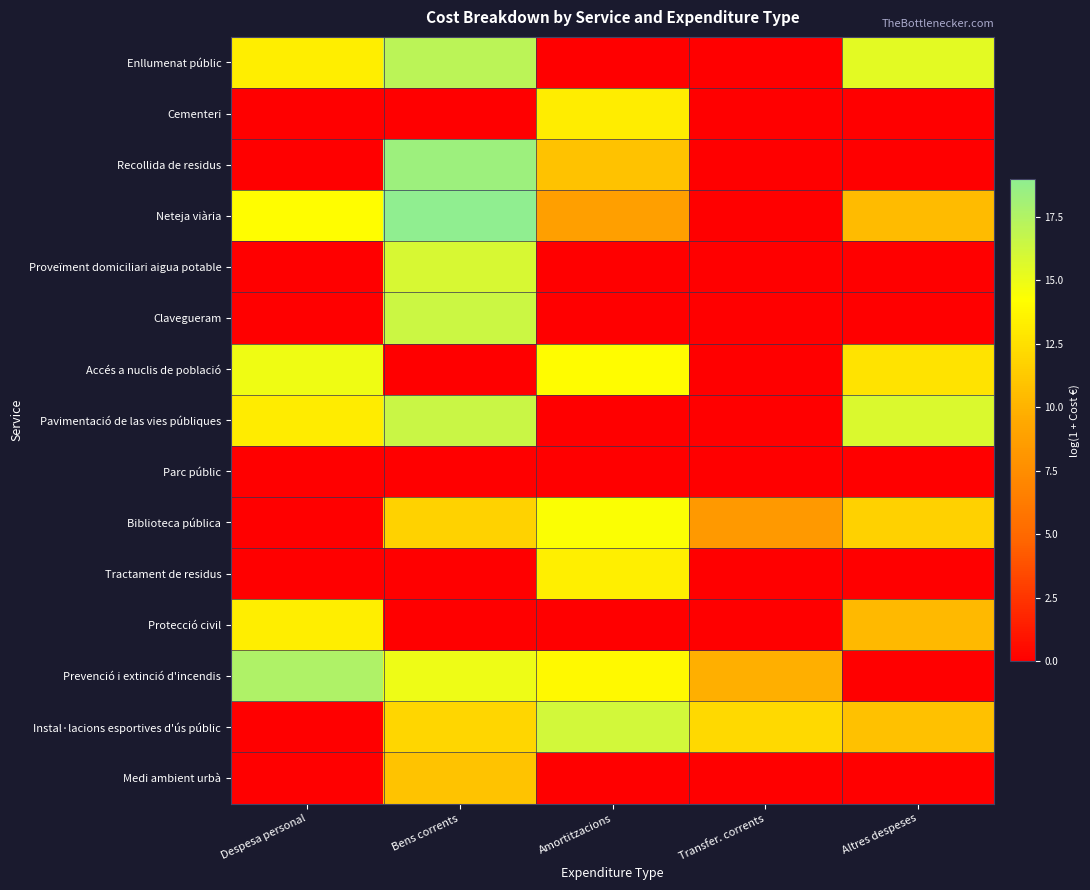

How many categories are shown in the chart?

5